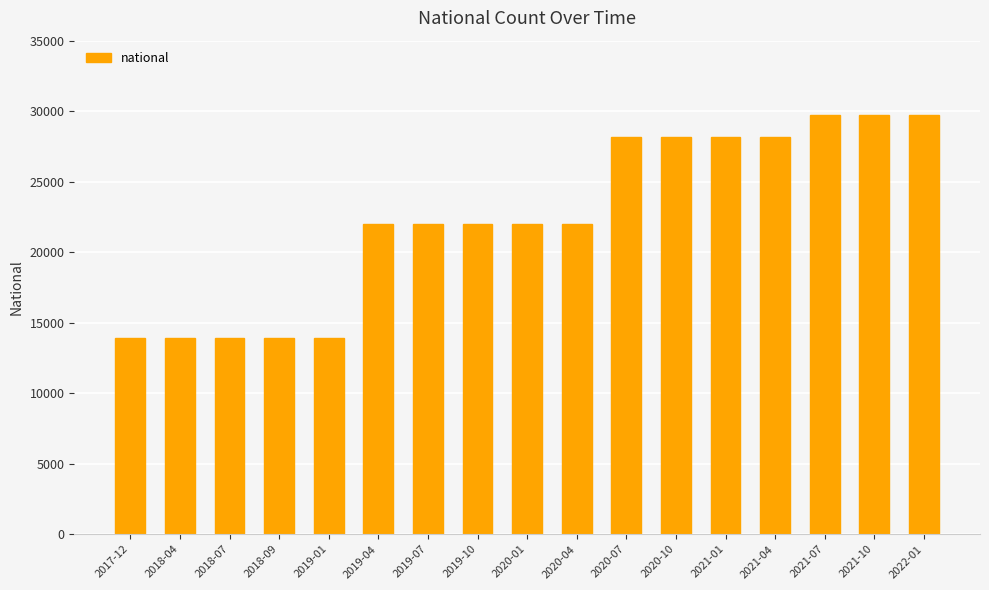

Are the bars horizontal?

No